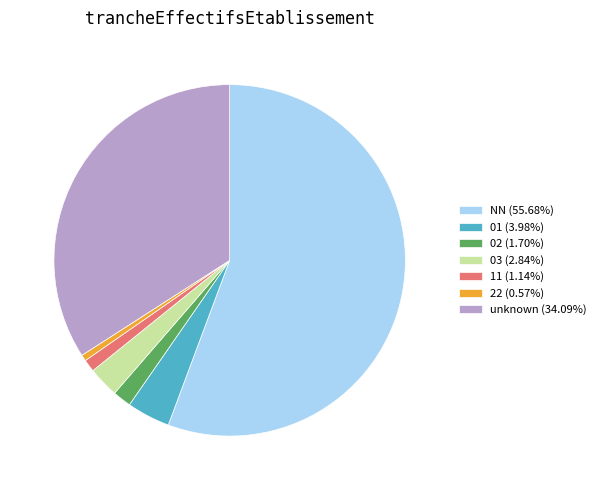

Count the number of slices in the pie.

7